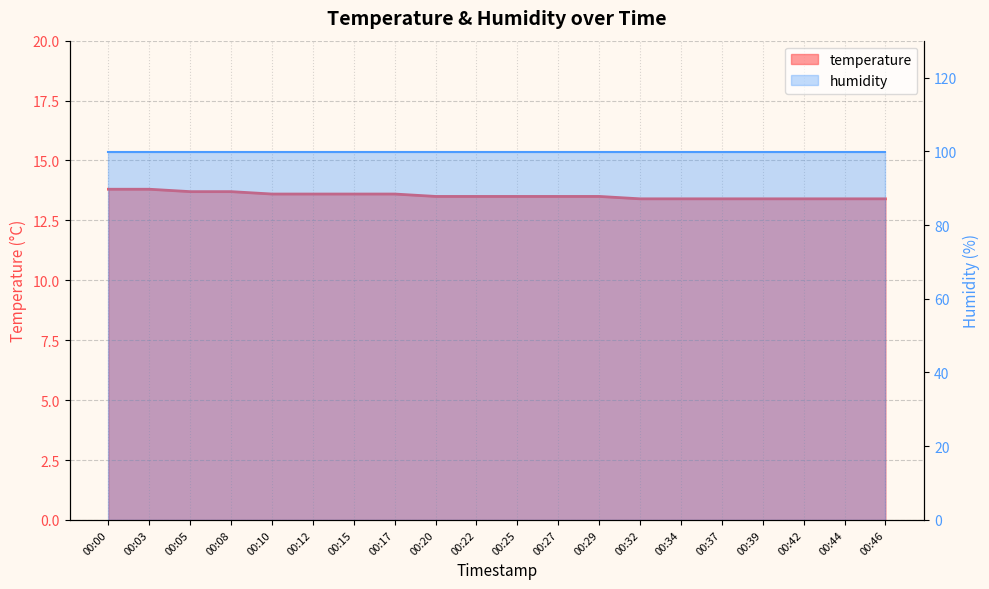

What is the difference between the second highest and minimum values?

0.4